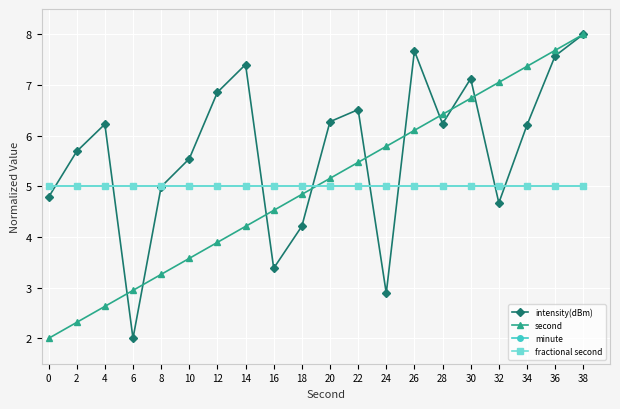

Reading right to left, extract all data points from this chart.

intensity(dBm): 8.0	7.6	6.2	4.7	7.1	6.2	7.7	2.9	6.5	6.3	4.2	3.4	7.4	6.9	5.5	5.0	2.0	6.2	5.7	4.8
second: 8.0	7.7	7.4	7.1	6.7	6.4	6.1	5.8	5.5	5.2	4.8	4.5	4.2	3.9	3.6	3.3	2.9	2.6	2.3	2.0
minute: 5.0	5.0	5.0	5.0	5.0	5.0	5.0	5.0	5.0	5.0	5.0	5.0	5.0	5.0	5.0	5.0	5.0	5.0	5.0	5.0
fractional second: 5.0	5.0	5.0	5.0	5.0	5.0	5.0	5.0	5.0	5.0	5.0	5.0	5.0	5.0	5.0	5.0	5.0	5.0	5.0	5.0